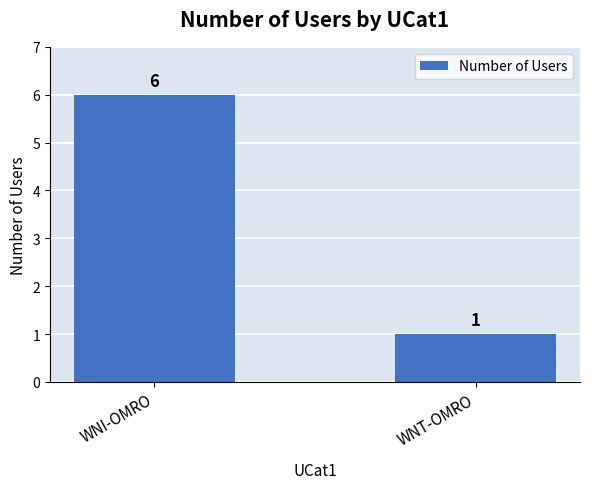

Rank the categories by value from highest to lowest.

WNI-OMRO, WNT-OMRO